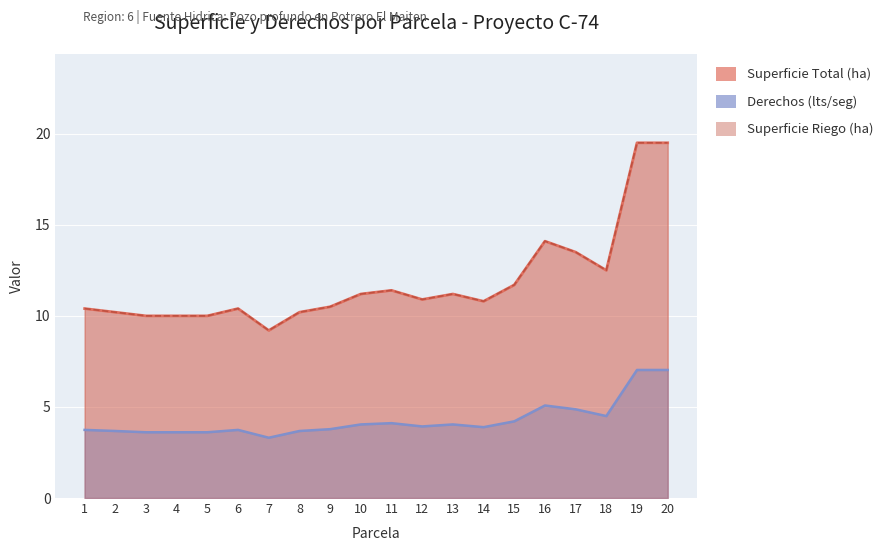

Rank the series at 4 from highest to lowest value.

Superficie Total (ha), Superficie Riego (ha), Derechos (lts/seg)